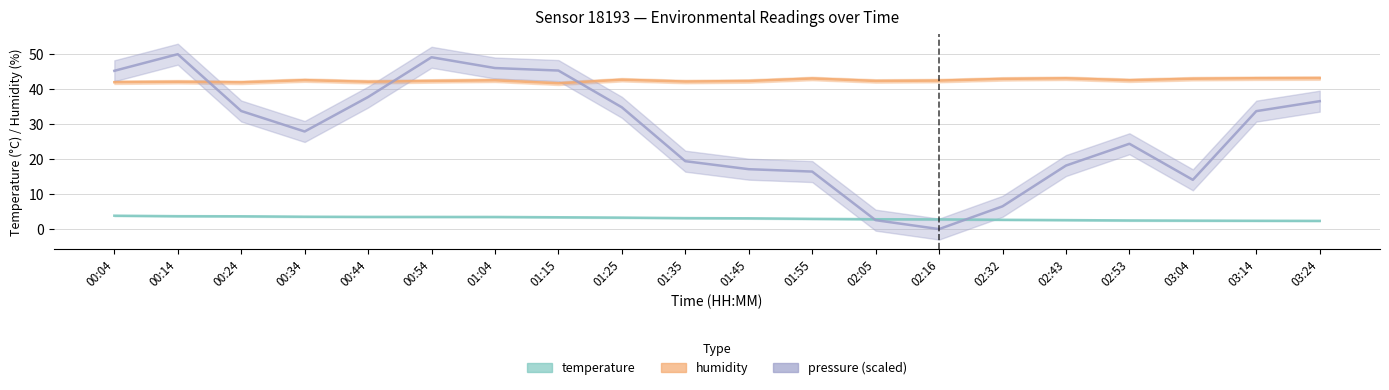

What is the label of the 12th point from the left?

01:55